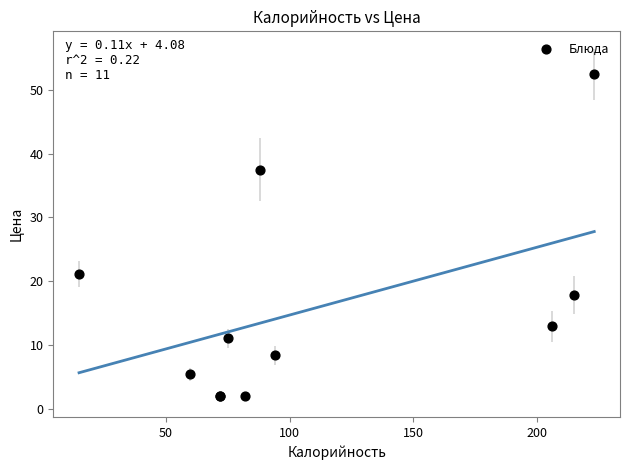

What Y value in the scatter plot is closest to 27?

21.1